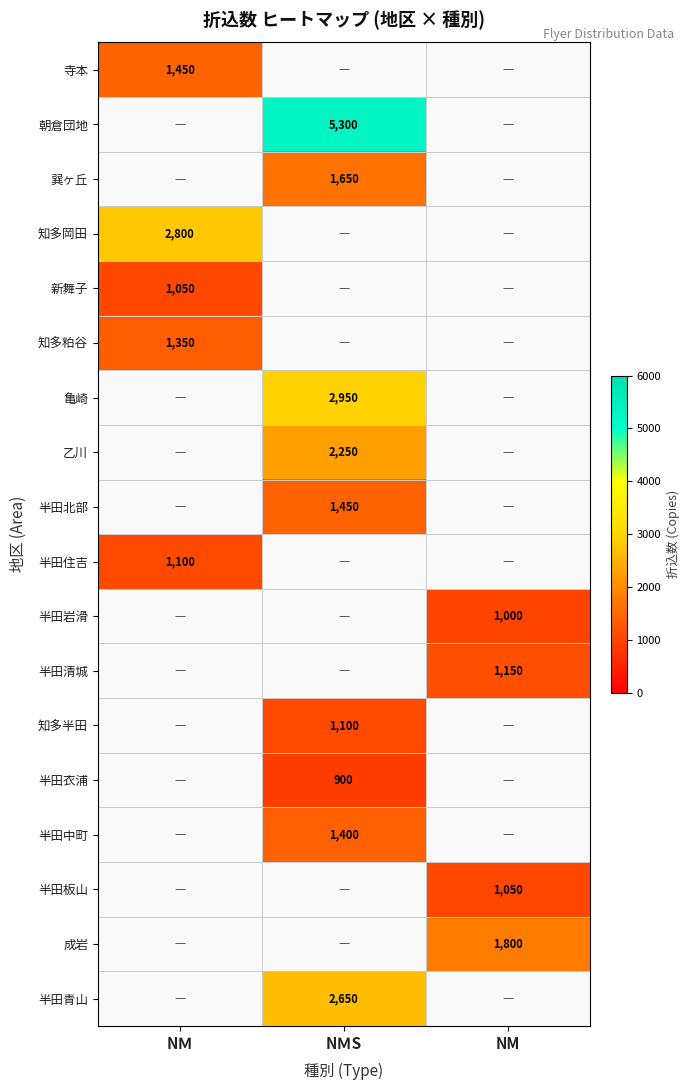

The value of 知多半田 at NＭS is 1100. True or false?

True